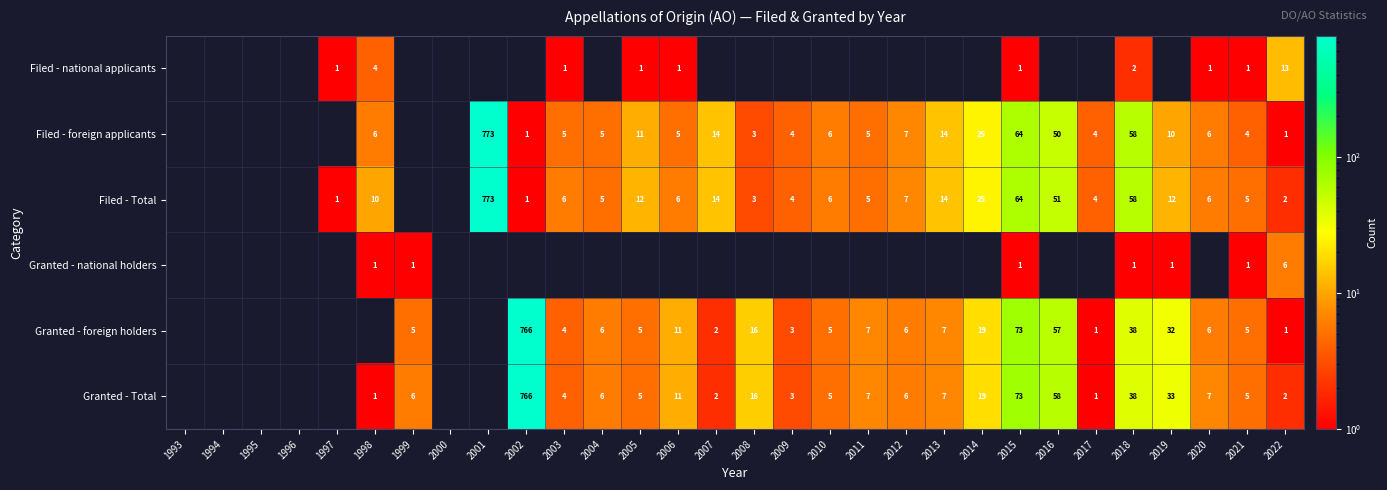

What is the difference between the Filed - Total values at 2021 and 2007?

9